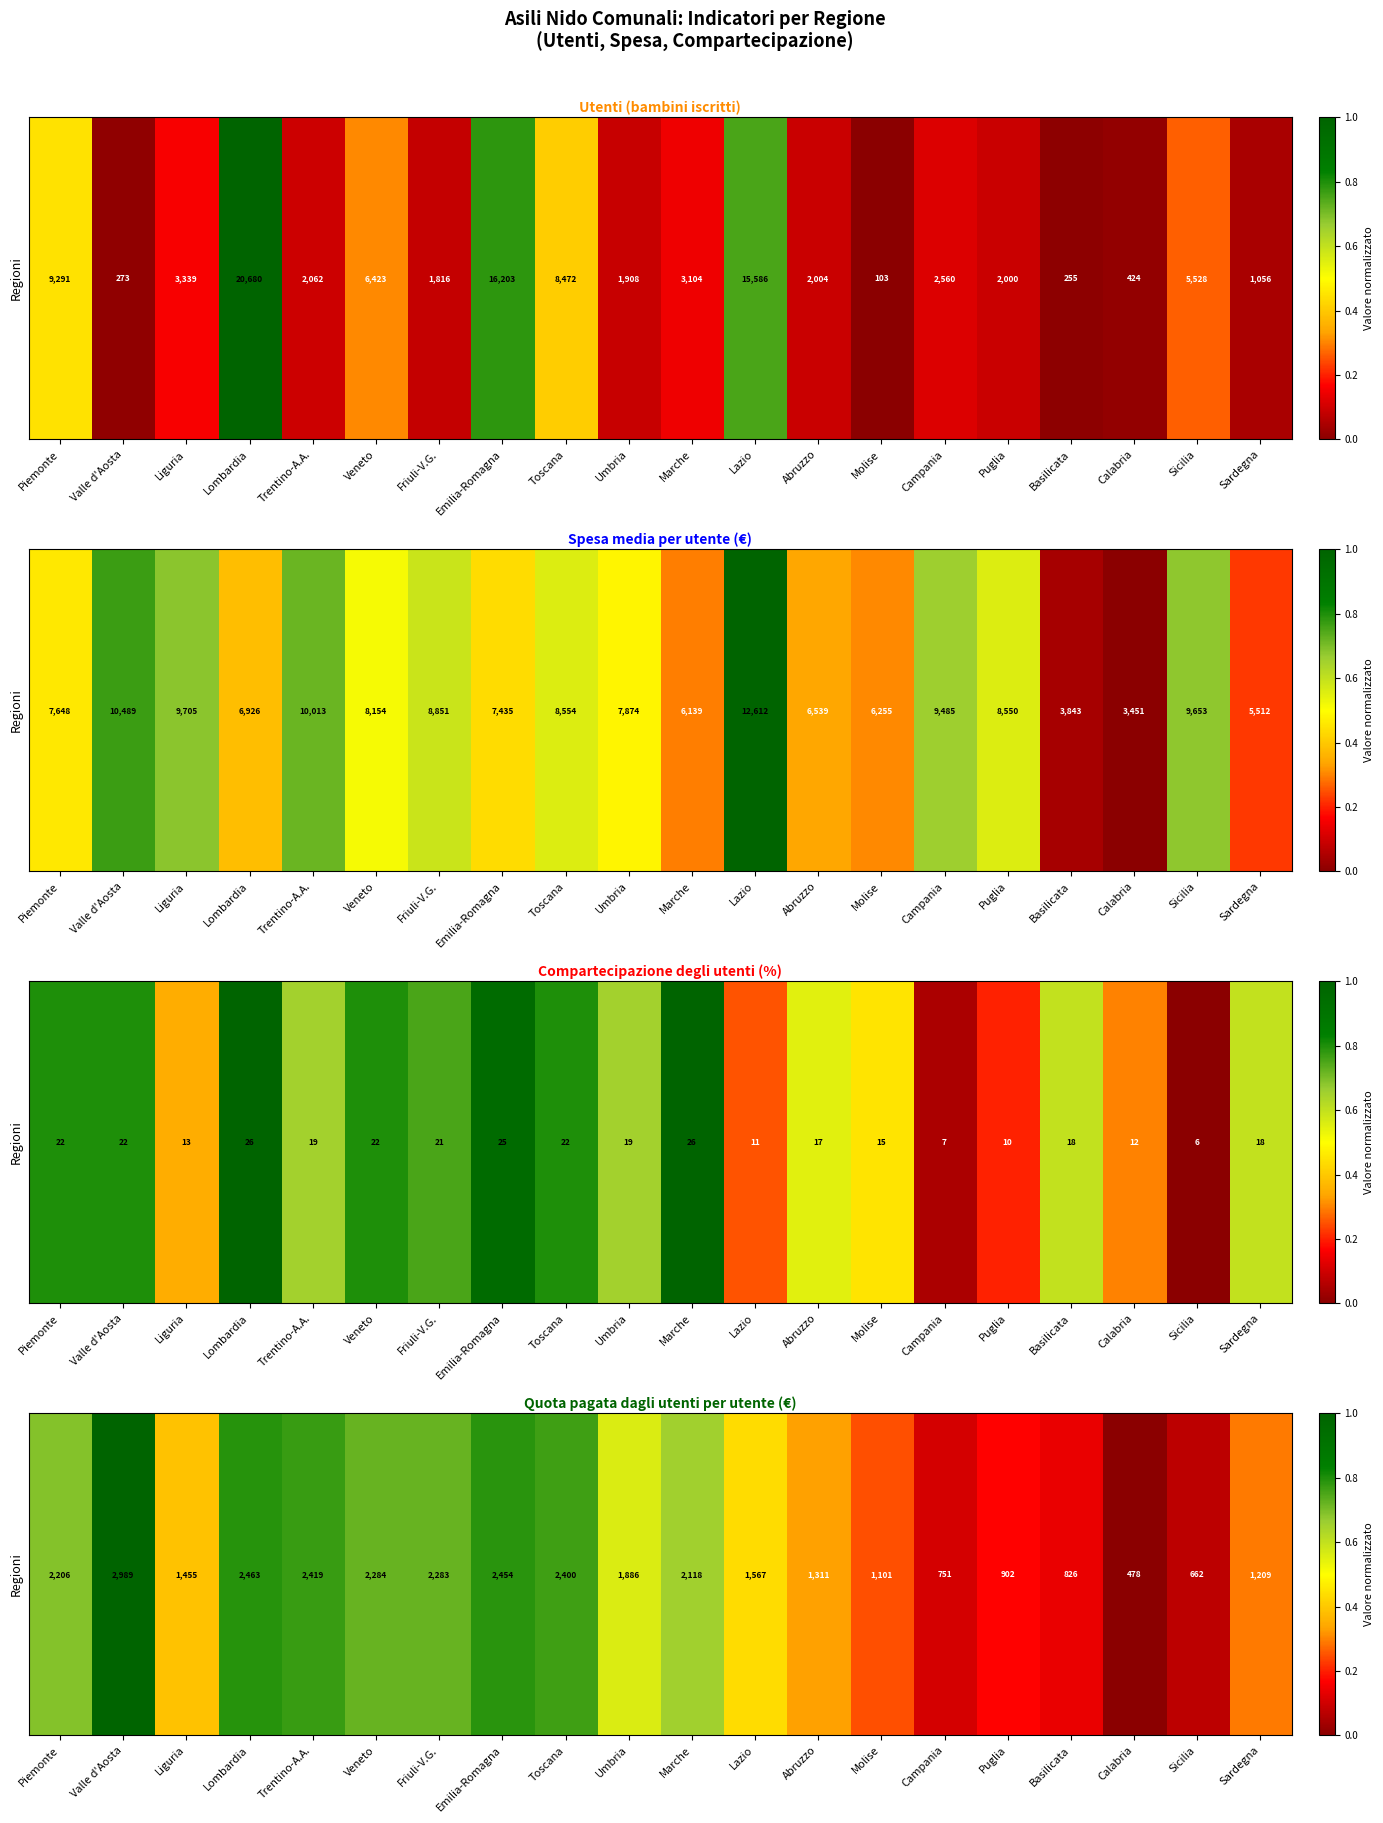

Rank the categories by value from highest to lowest.

Valle d'Aosta, Lombardia, Emilia-Romagna, Trentino-A.A., Toscana, Veneto, Friuli-V.G., Piemonte, Marche, Umbria, Lazio, Liguria, Abruzzo, Sardegna, Molise, Puglia, Basilicata, Campania, Sicilia, Calabria